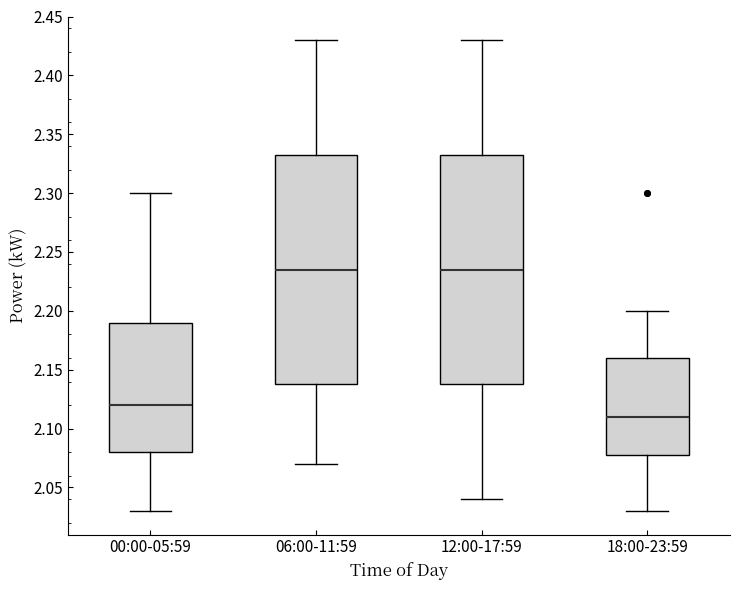

Where is the upper edge of the box for 12:00-17:59 on the y-axis? The values are not printed on the chart, so give them approximately, as read against the axis.

2.335